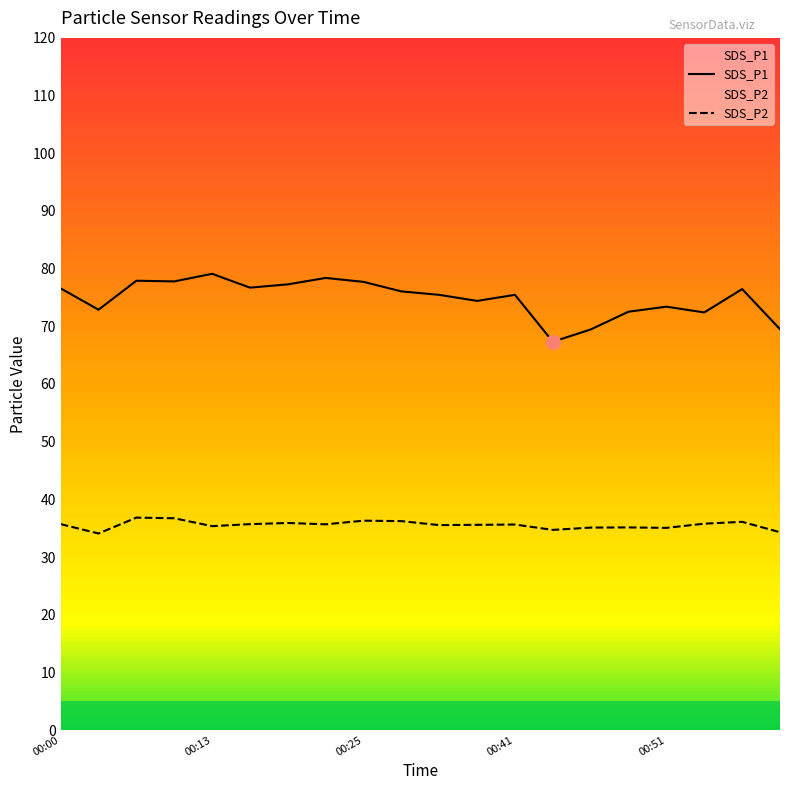

Which series has the largest total across all categories?

SDS_P1